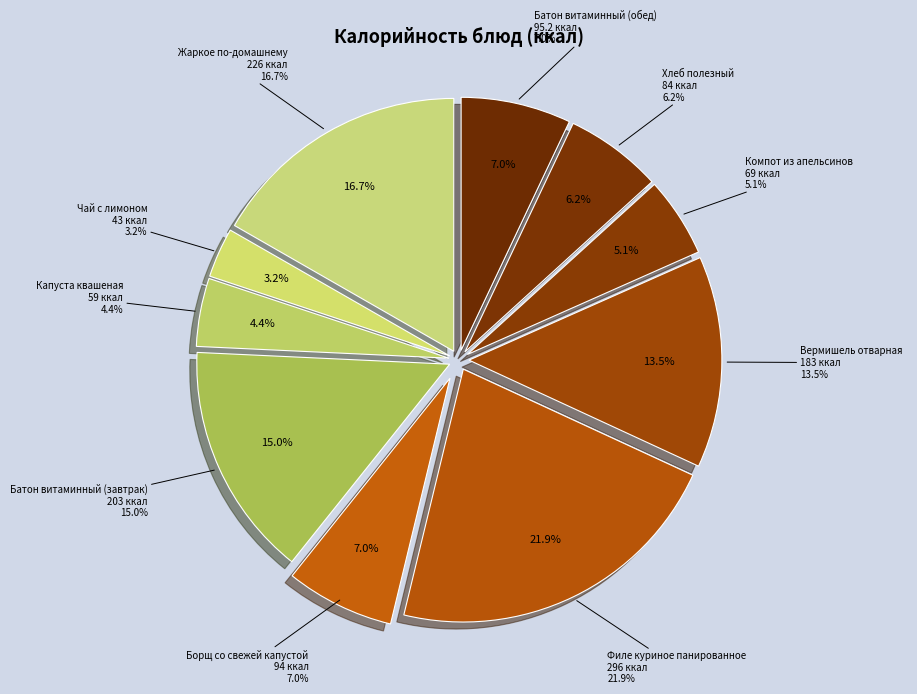

How many segments does this pie chart have?

10